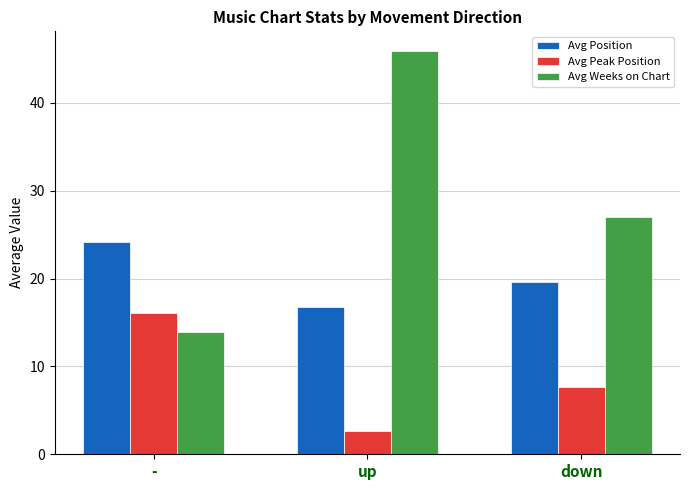

What is the average value of the Avg Position series?

20.2